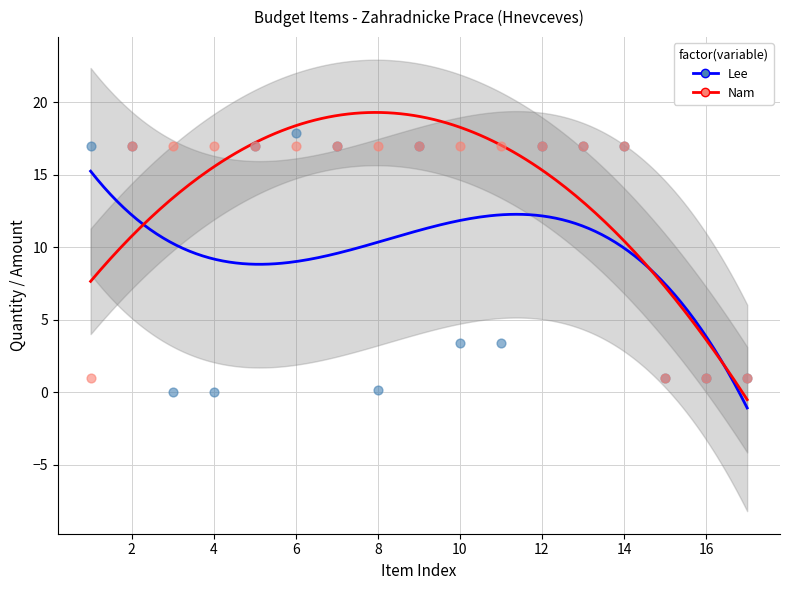

Which series has the widest spread of Y values?

Lee